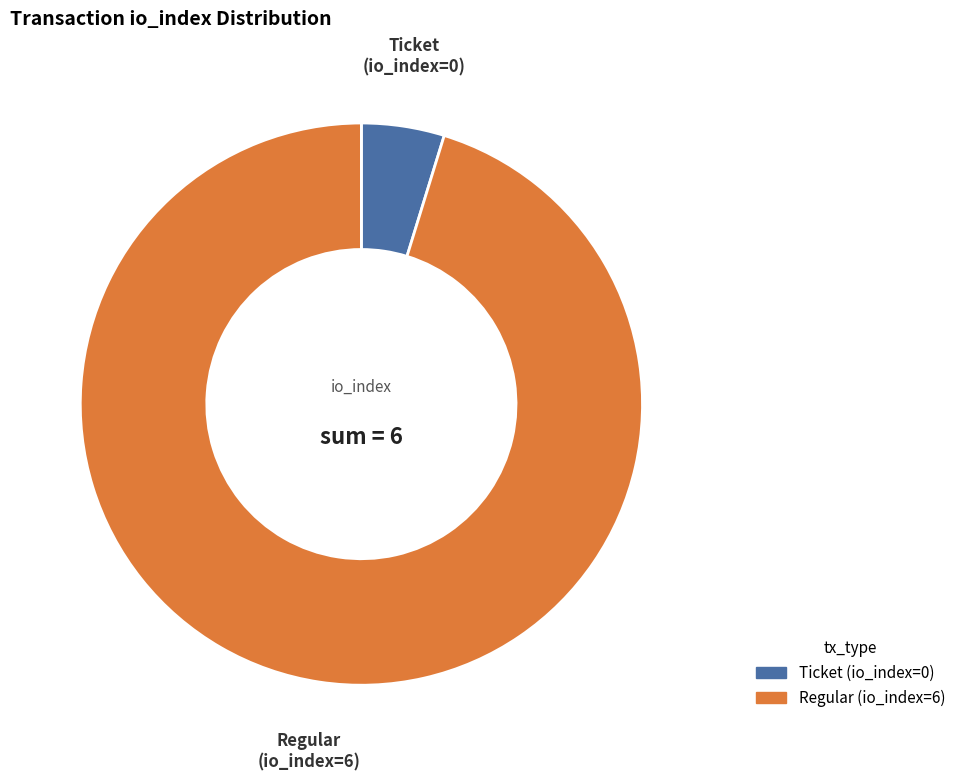

True or false: Ticket (io_index=0) accounts for 5% of the total.

True